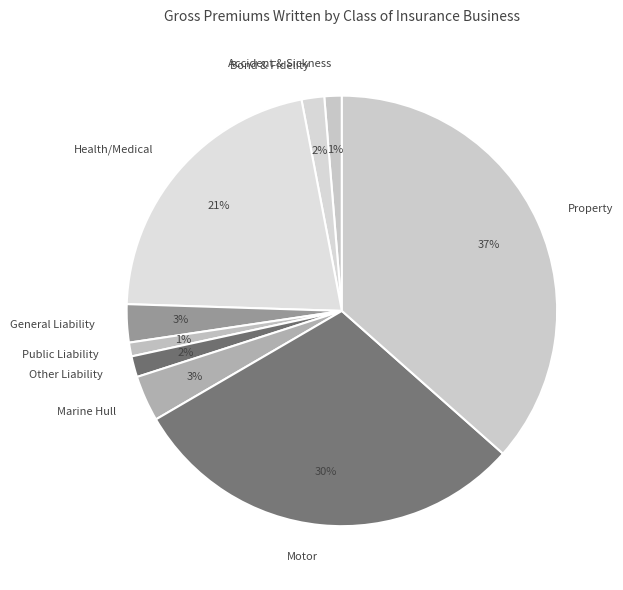

To the nearest percent, what is the difference between the largest and smallest slice percentages?

36%